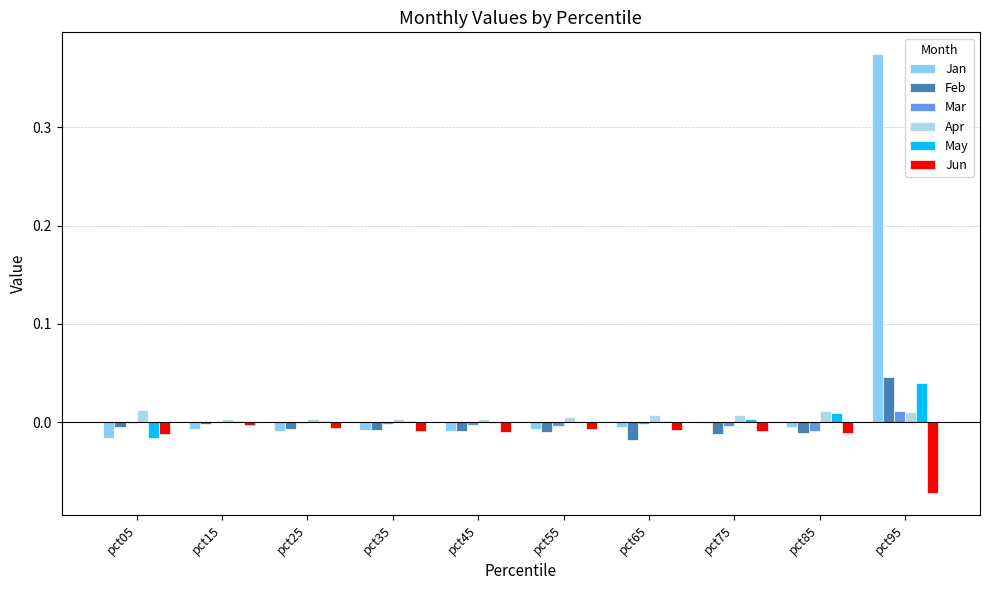

How many data points in Feb are above 0?

1